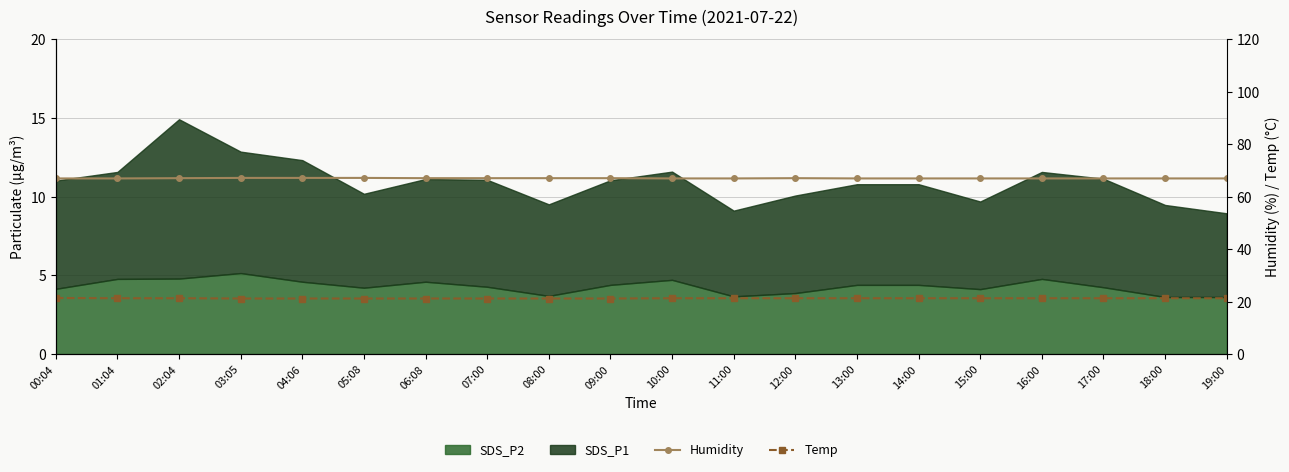

What position from the right is 02:04?

18